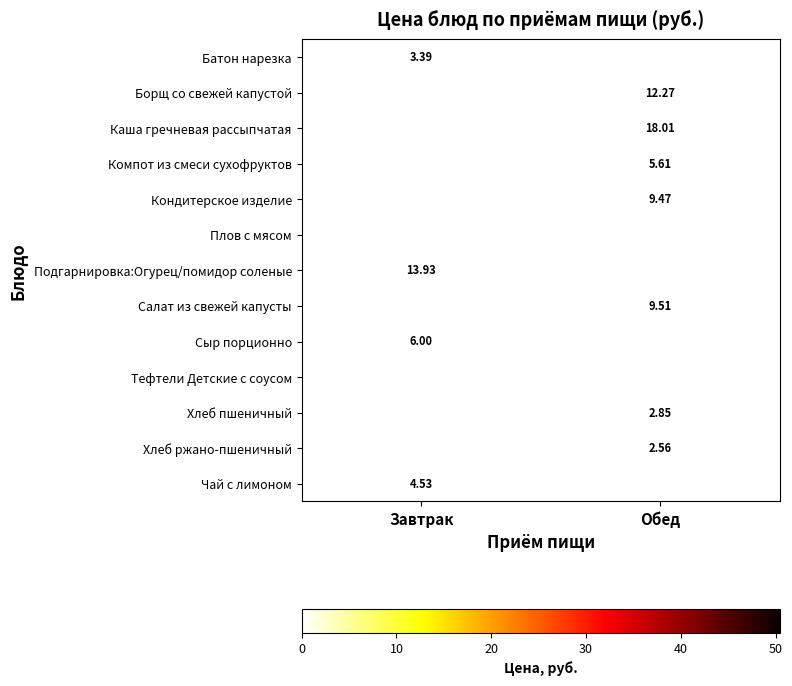

Is the value of Тефтели Детские с соусом at Обед greater than the value of Каша гречневая рассыпчатая at Обед?

Yes